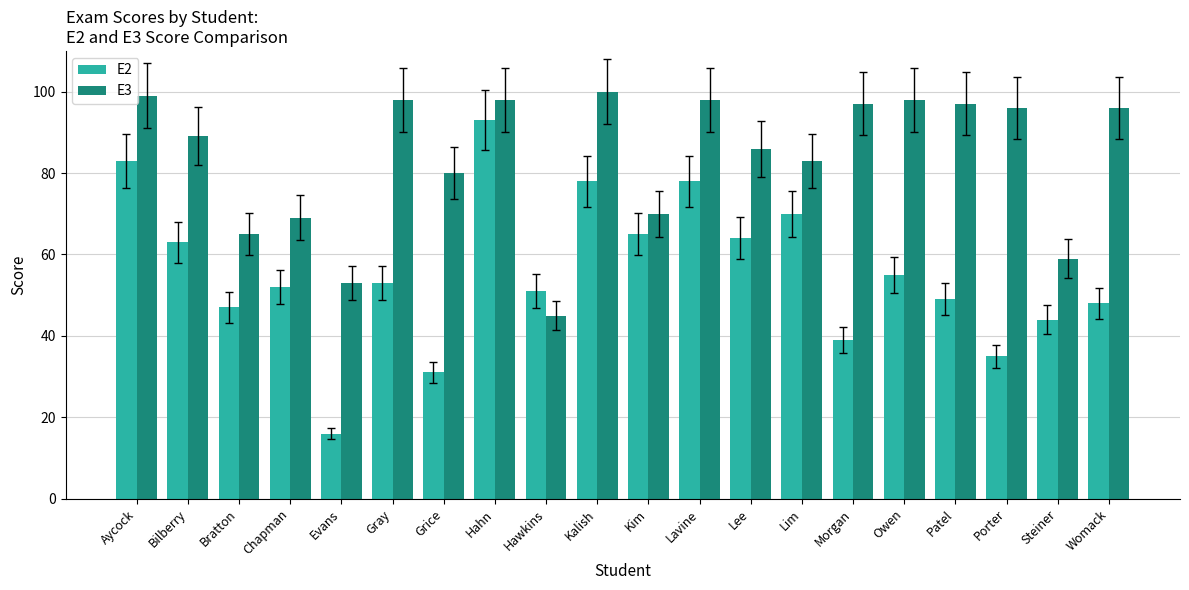

At which category is the sum across all series the highest?

Hahn